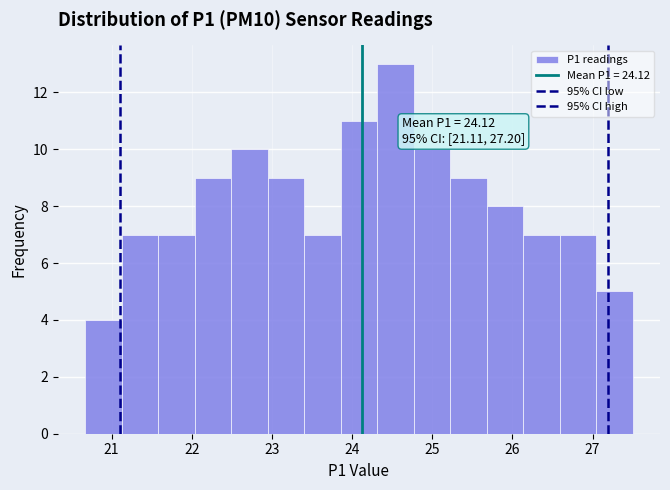

Which range on the x-axis has the tallest bar?

24.3 to 24.8